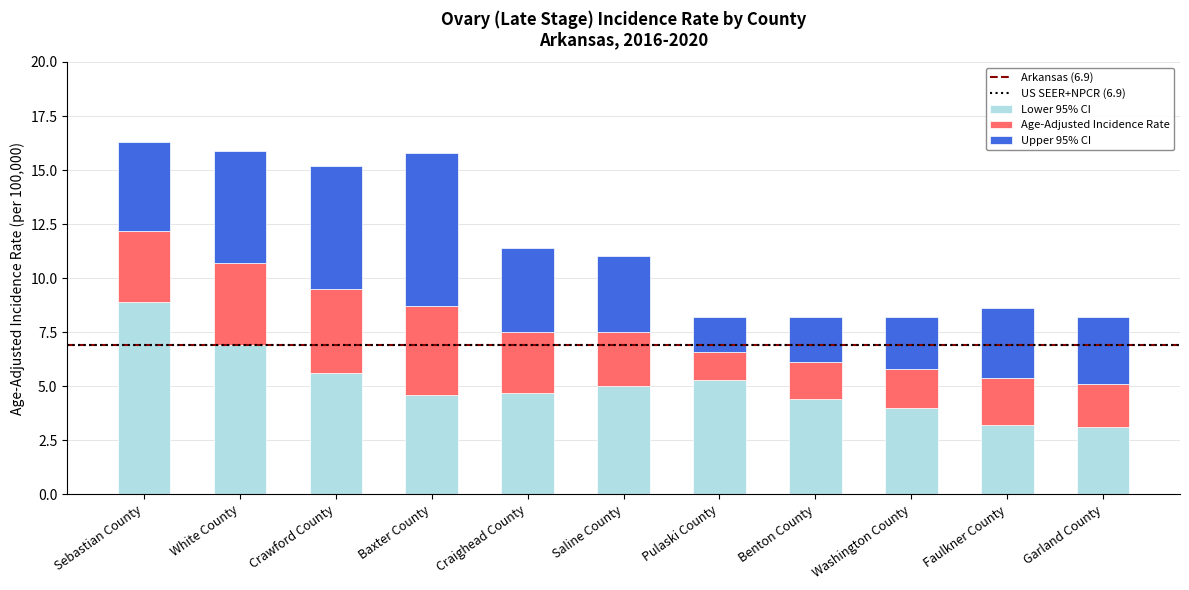

What is the total value across all series at Washington County?

8.2